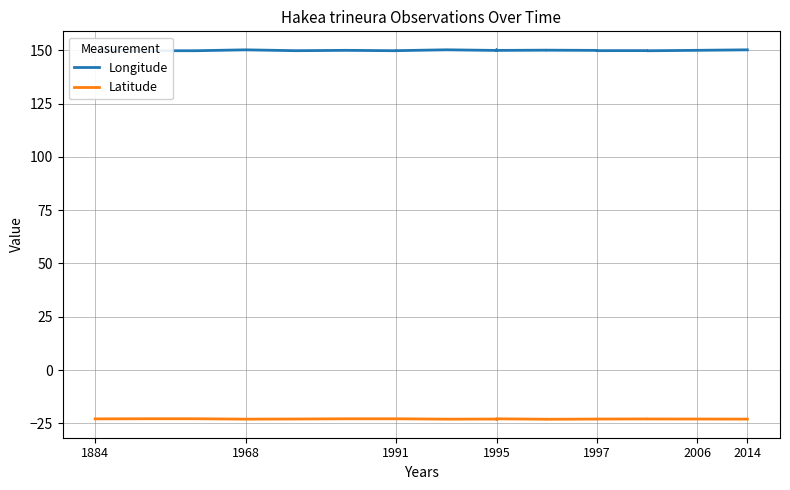

Reading left to right, what are all the values shown in this chart?

Longitude: 150.1	149.8	149.8	149.8	150.3	149.9	150.0	149.8	149.8	149.9	150.3	150.0	150.3	150.0	150.1	150.1	150.0	149.9	149.9	149.8	150.0	150.3
Latitude: -22.9	-22.9	-22.9	-22.9	-23.0	-23.0	-22.9	-22.9	-22.9	-22.9	-23.0	-23.0	-23.0	-22.9	-23.1	-23.1	-23.0	-23.0	-22.9	-23.0	-23.0	-23.0